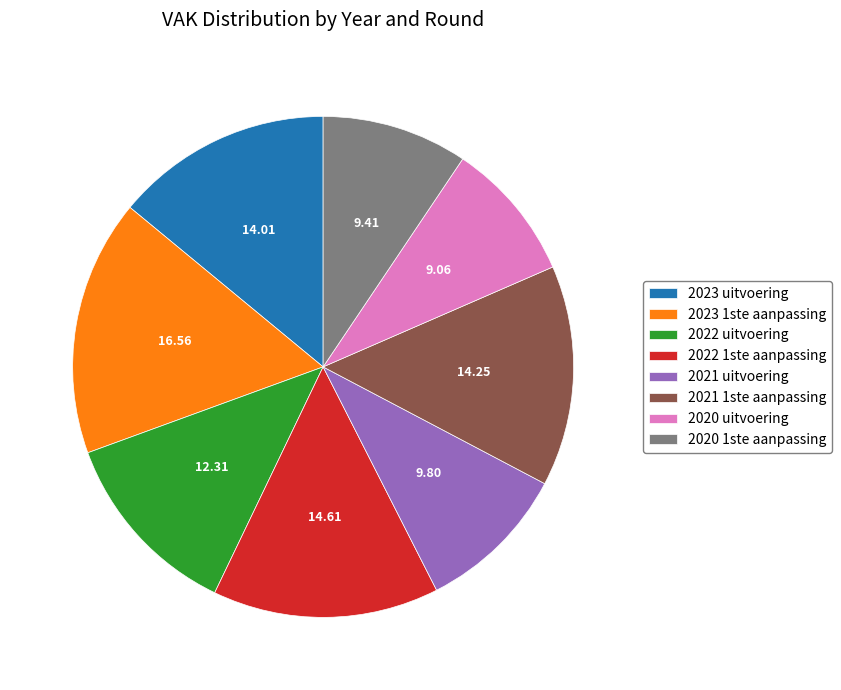

True or false: 2023 1ste aanpassing accounts for 28% of the total.

False